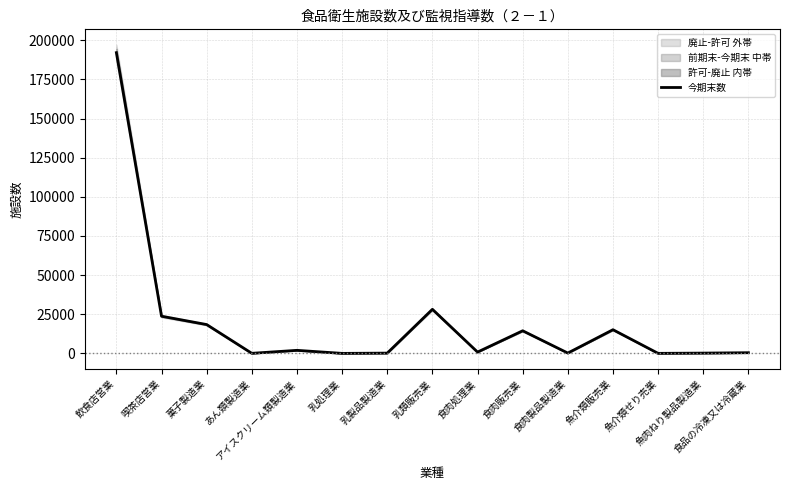

At which category does the data reach its first local valley?

あん類製造業